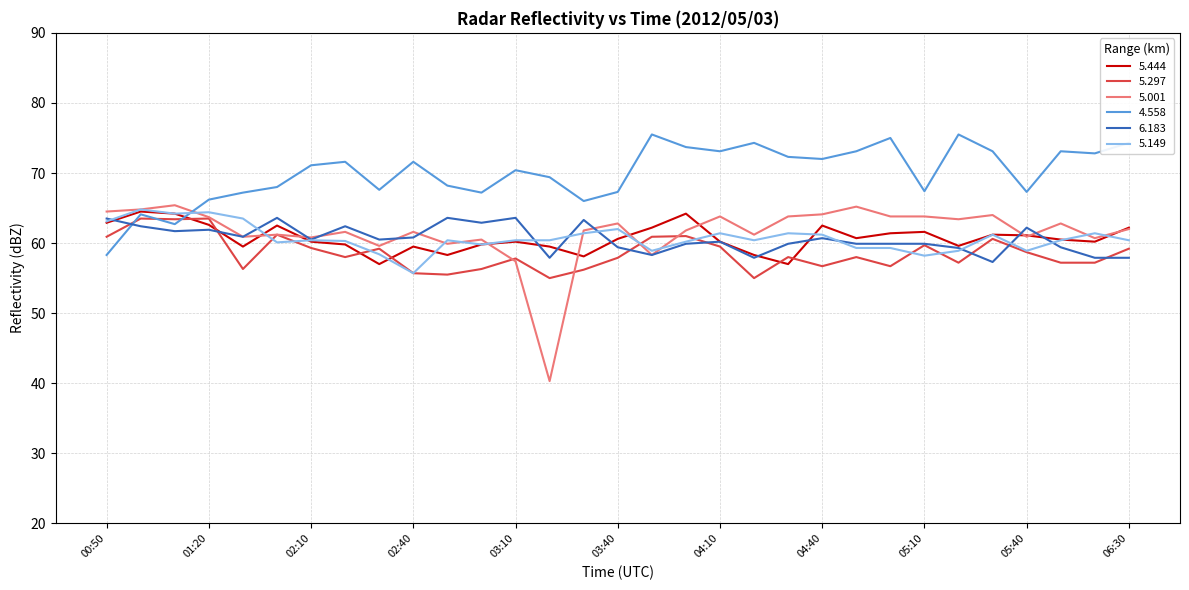

What is the maximum value shown in the chart?

75.5